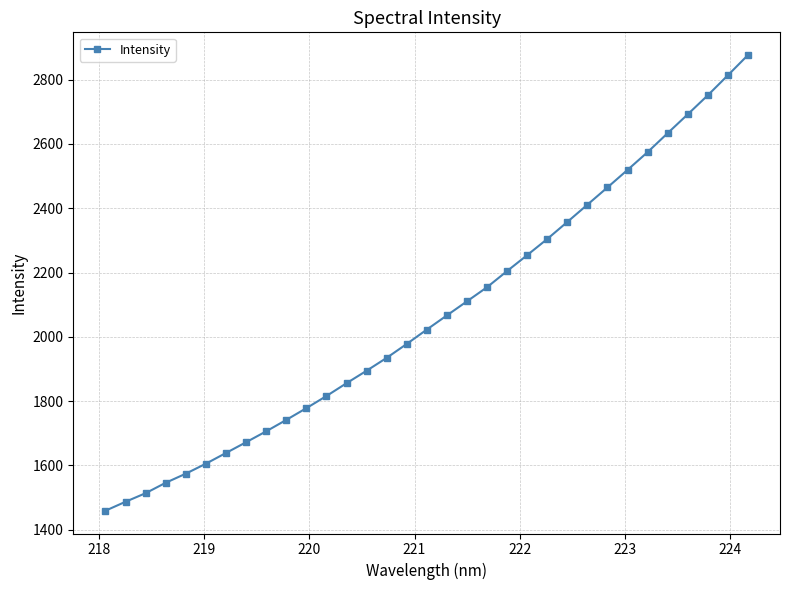

What is the sum of all values?

68407.0